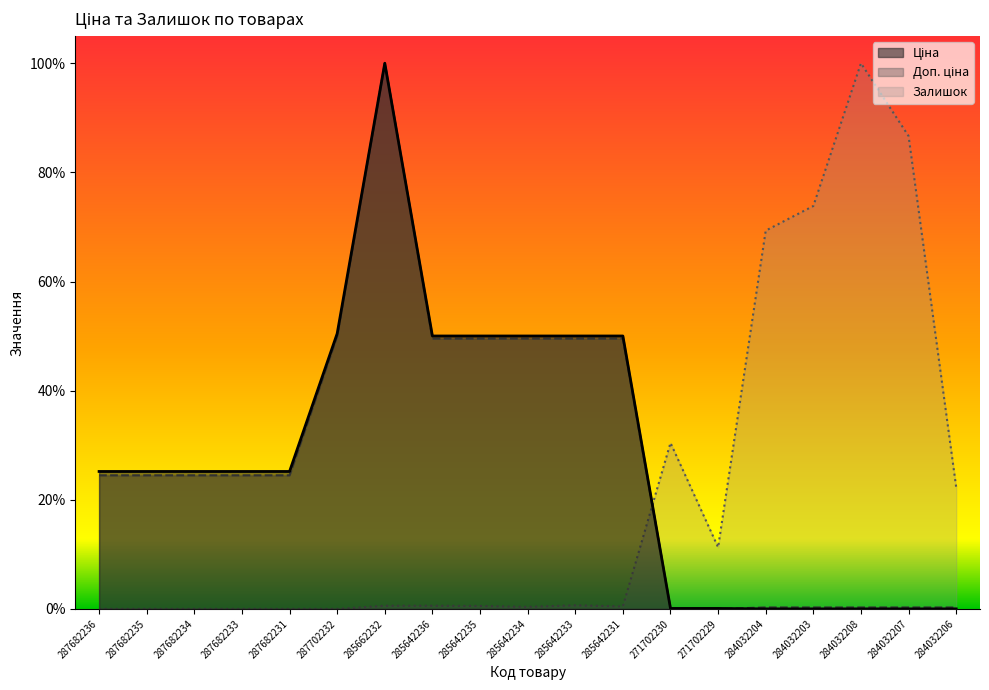

What is the difference between the maximum and minimum values in the Залишок series?

1.0